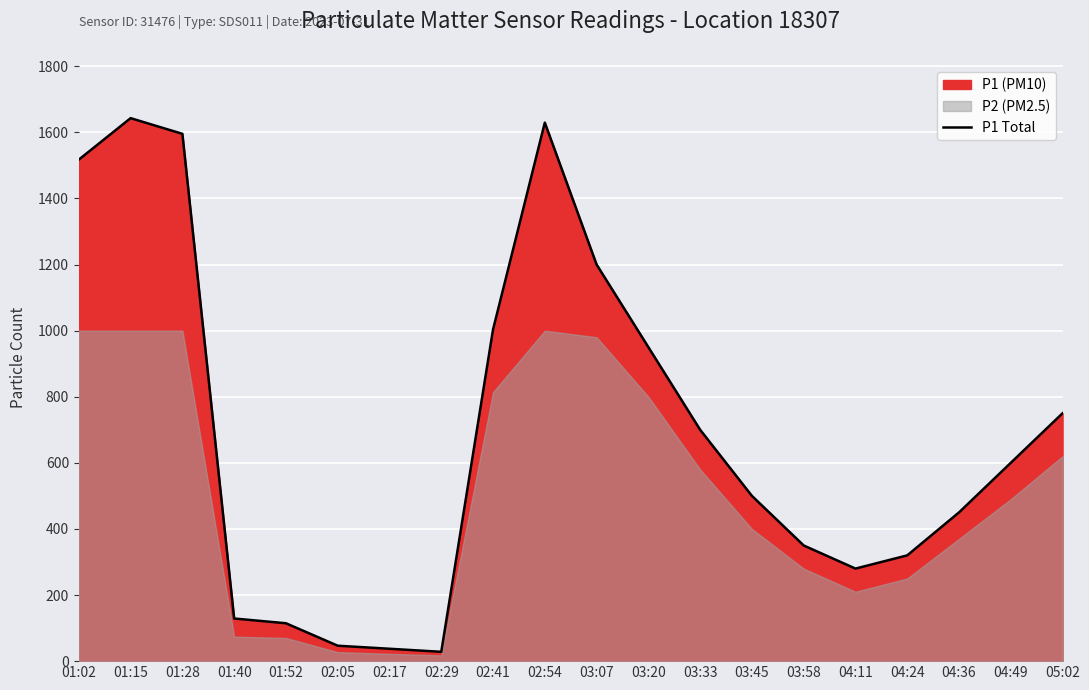

What is the sum of the values at 03:07 and 03:20?

2150.0